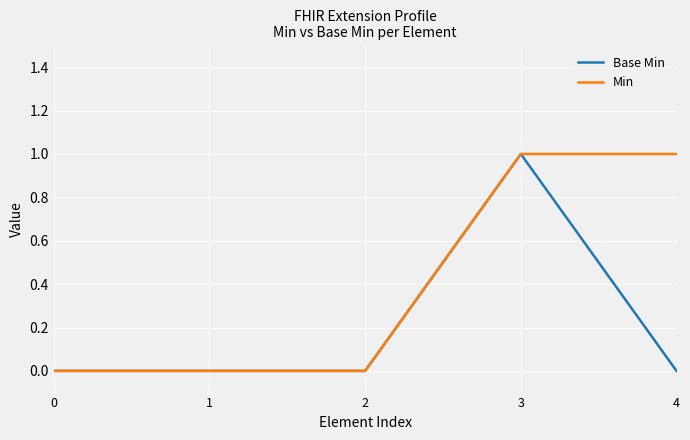

What is the difference between the maximum and second lowest values in the Base Min series?

1